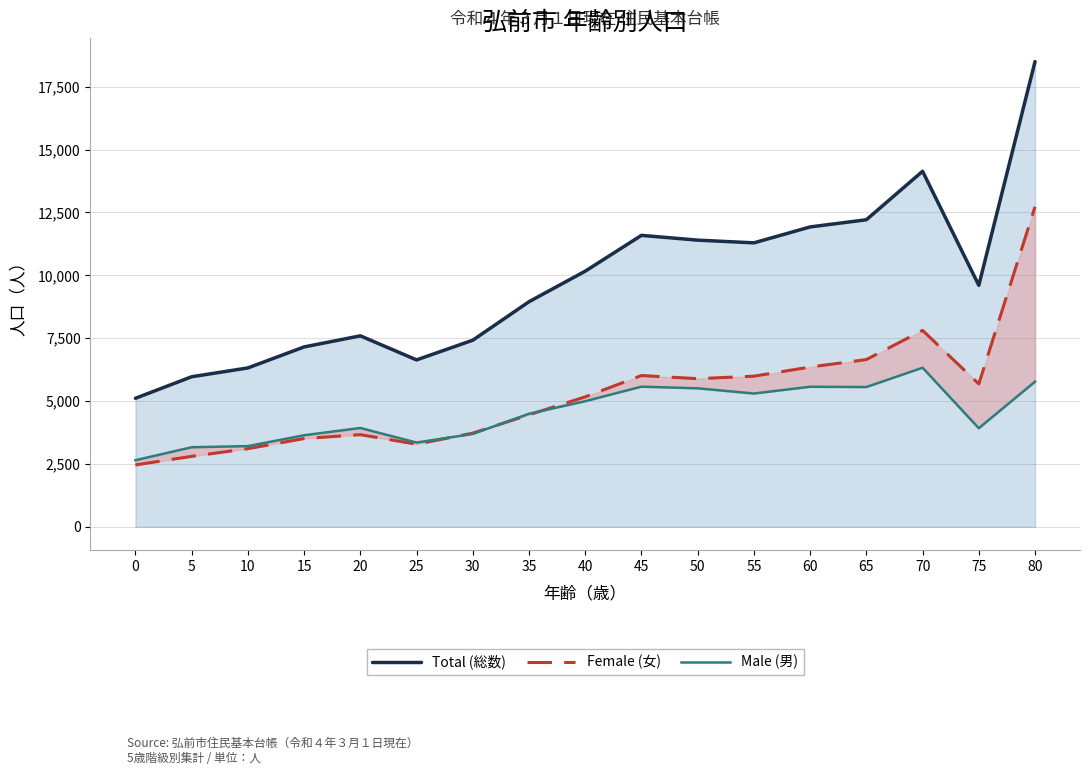

At which label is Male (男) closest to 4487?

35